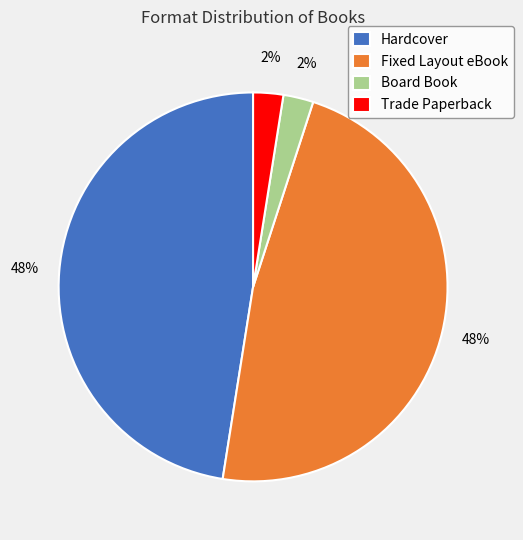

Is it true that Hardcover is 61% of the pie?

False